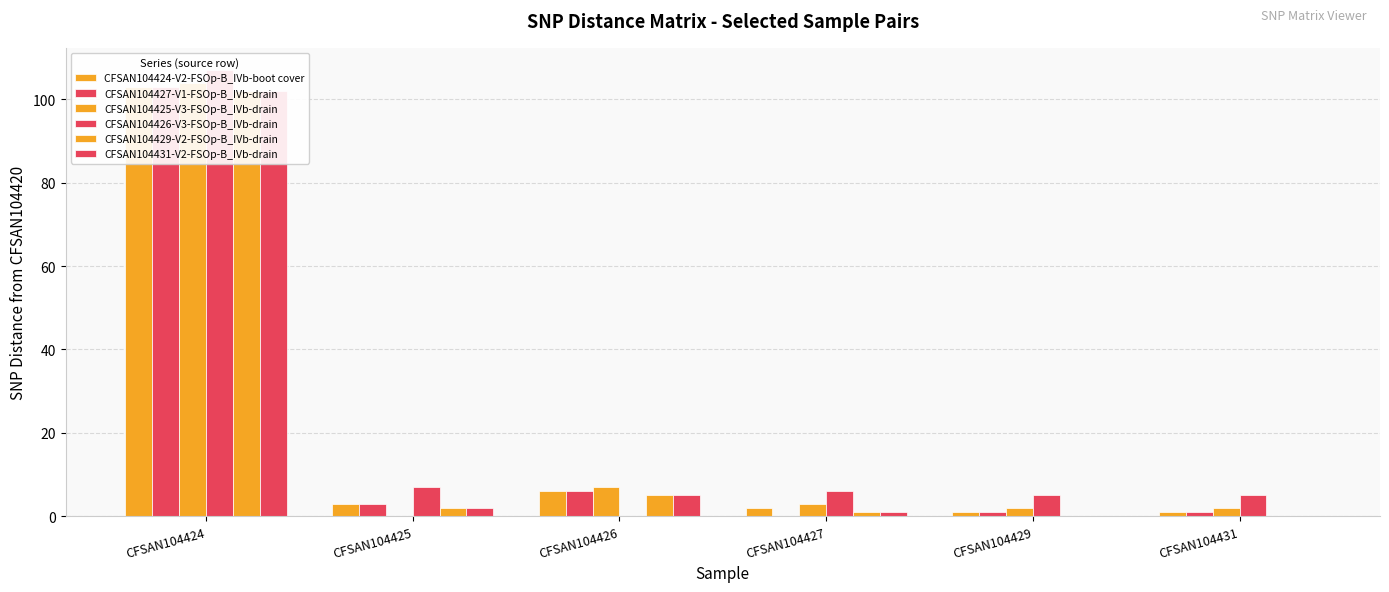

Which series has the widest spread of values?

CFSAN104426-V3-FSOp-B_IVb-drain